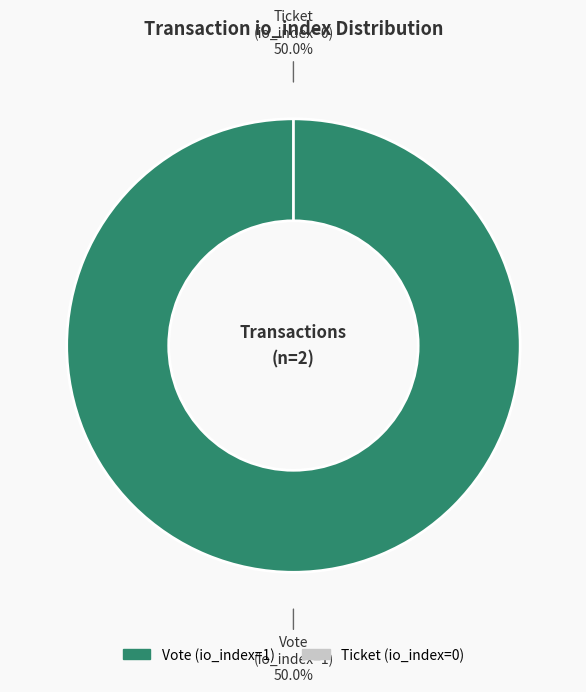

To the nearest percent, what is the difference between the largest and smallest slice percentages?

100%